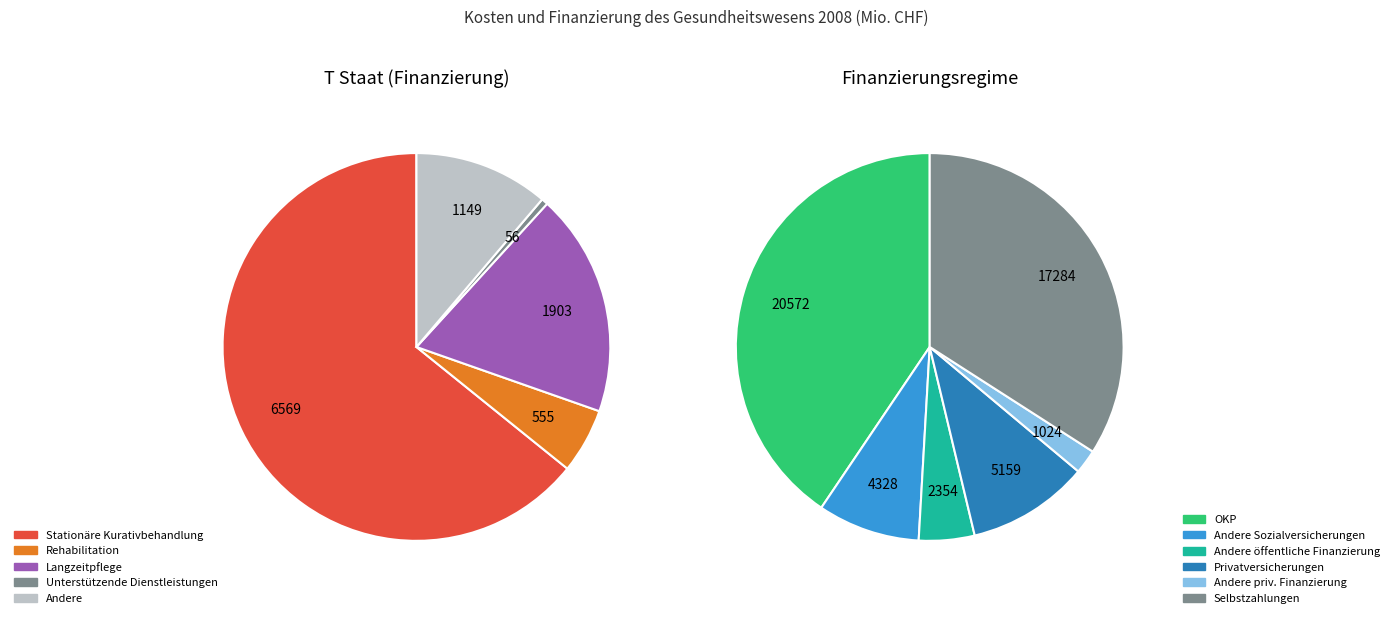

Between Stationäre Kurativbehandlung and Rehabilitation, which is larger?

Stationäre Kurativbehandlung